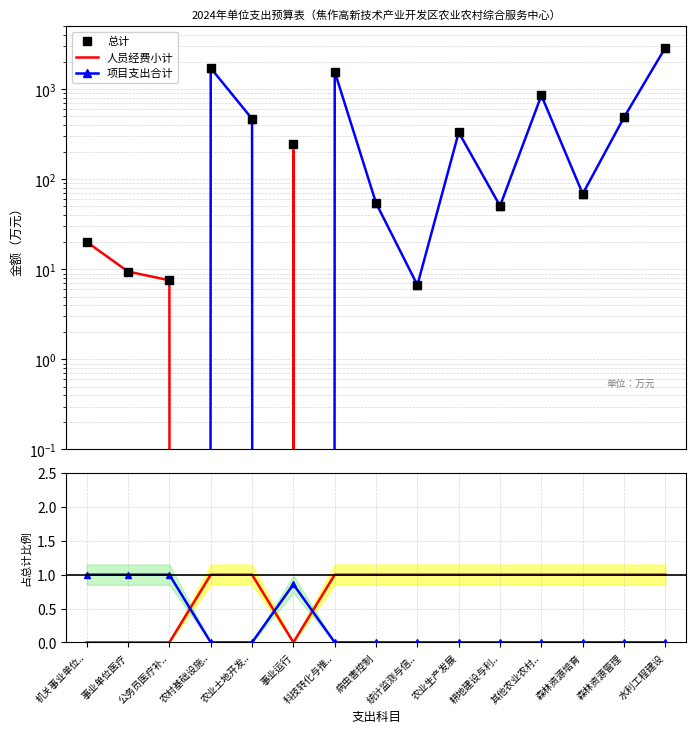

At how many categories does at least one series exceed 2857?

1